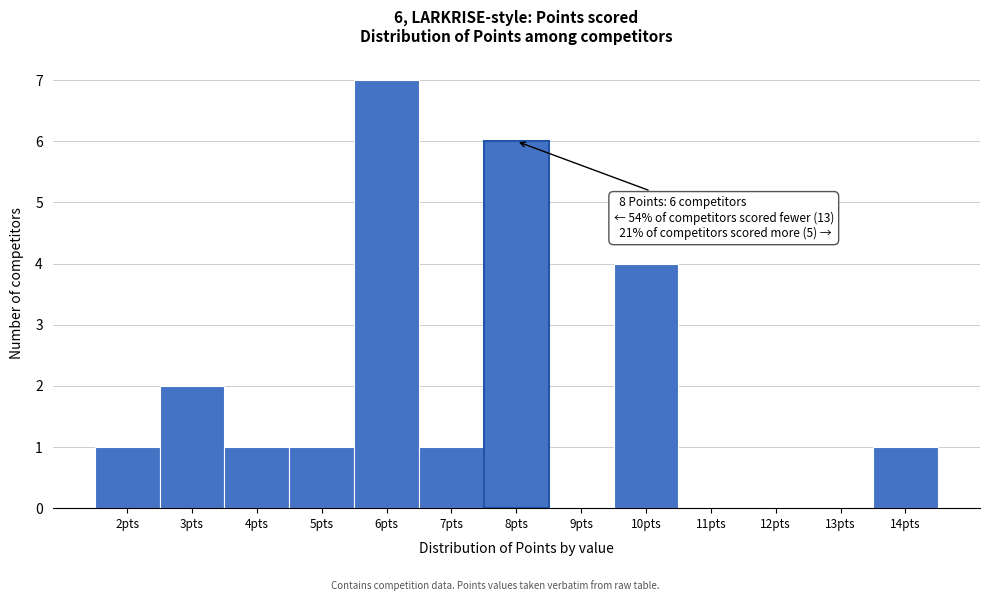

Over which range of the x-axis is the bar tallest?

5.5 to 6.5